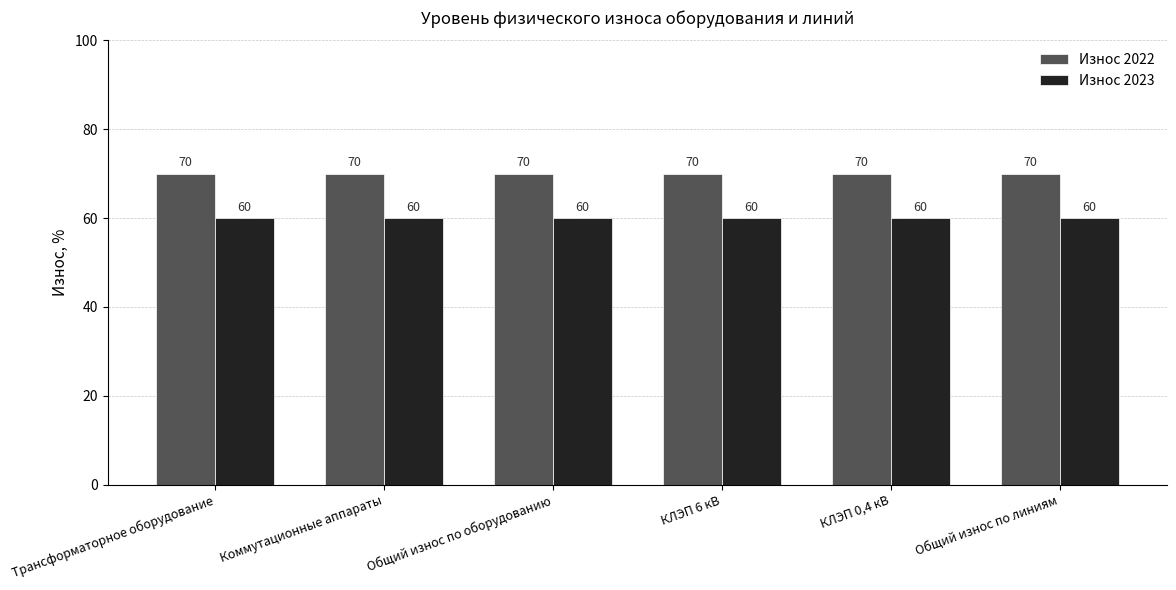

How many bars are there in each group?

2